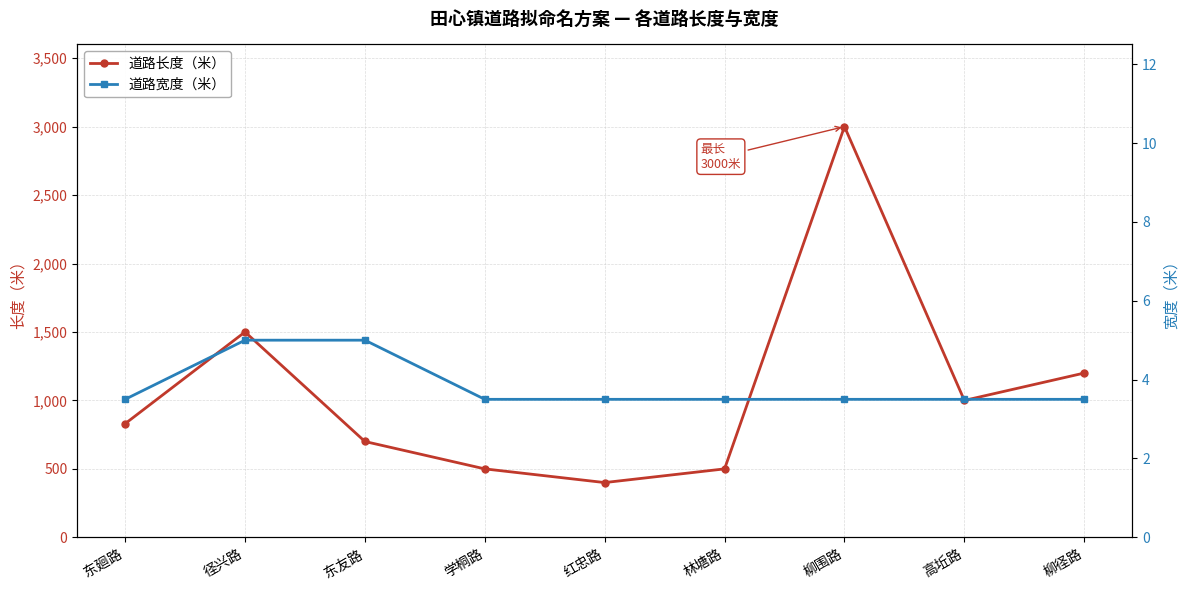

What is the total value across all series at 学桐路?

503.5